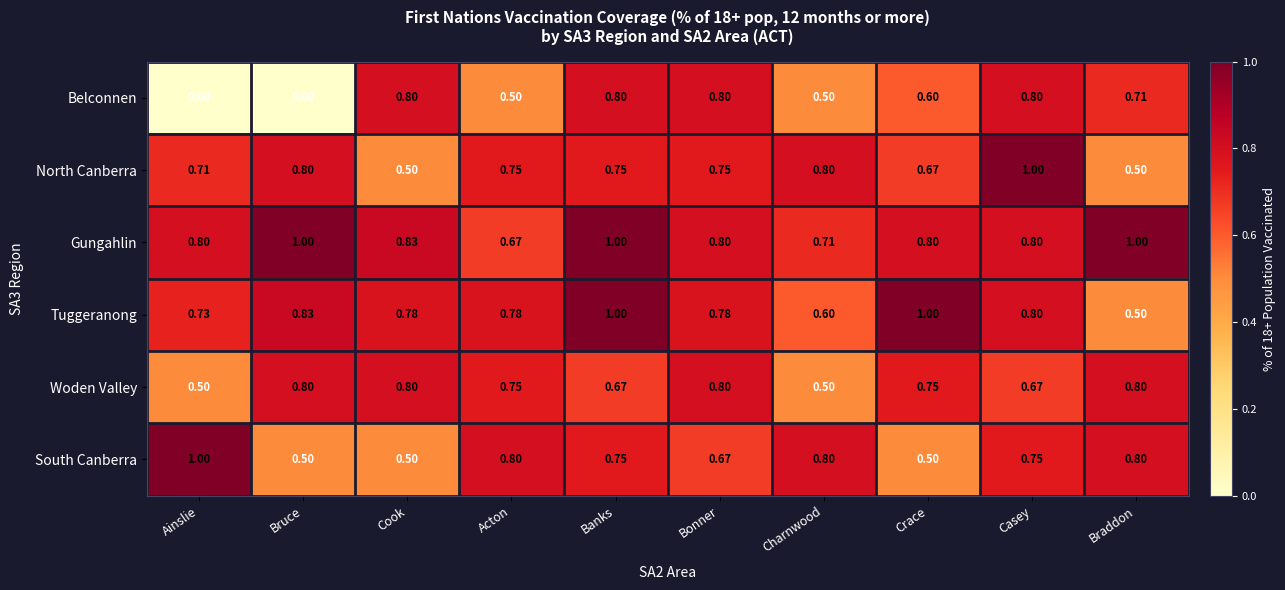

What is the total value across all series at Bruce?

3.9